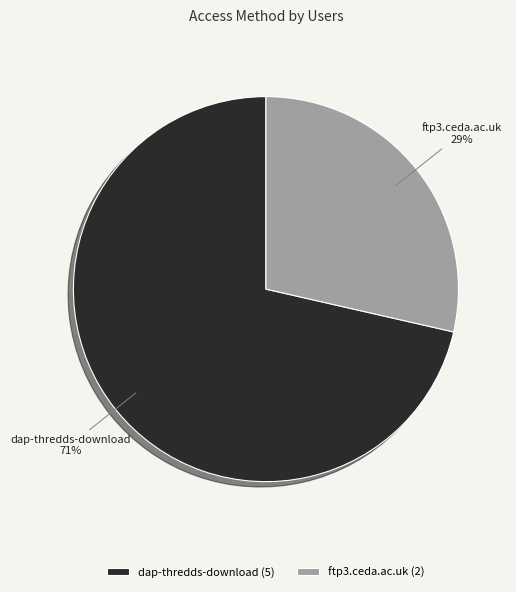

Which has a higher value, dap-thredds-download or ftp3.ceda.ac.uk?

dap-thredds-download